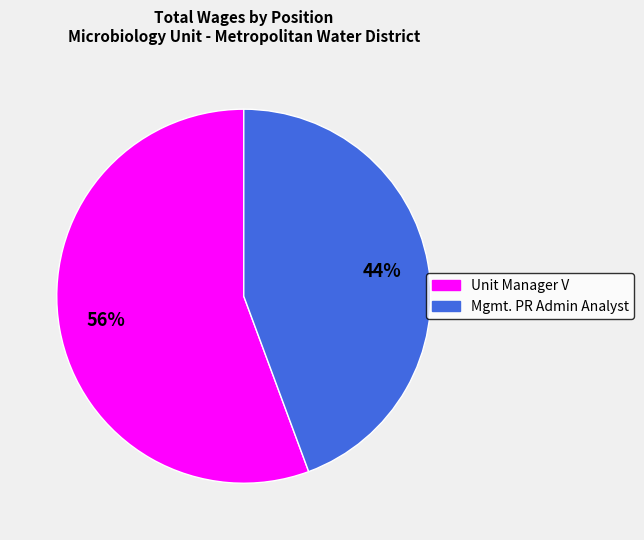

Between Mgmt. PR Admin Analyst and Unit Manager V, which is larger?

Unit Manager V